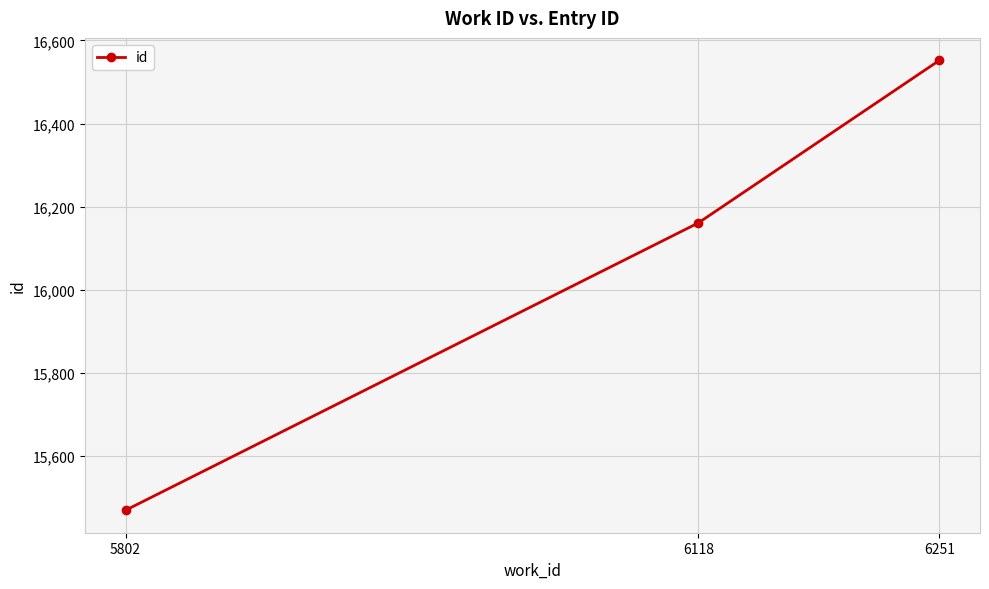

How many distinct data groups are displayed?

1